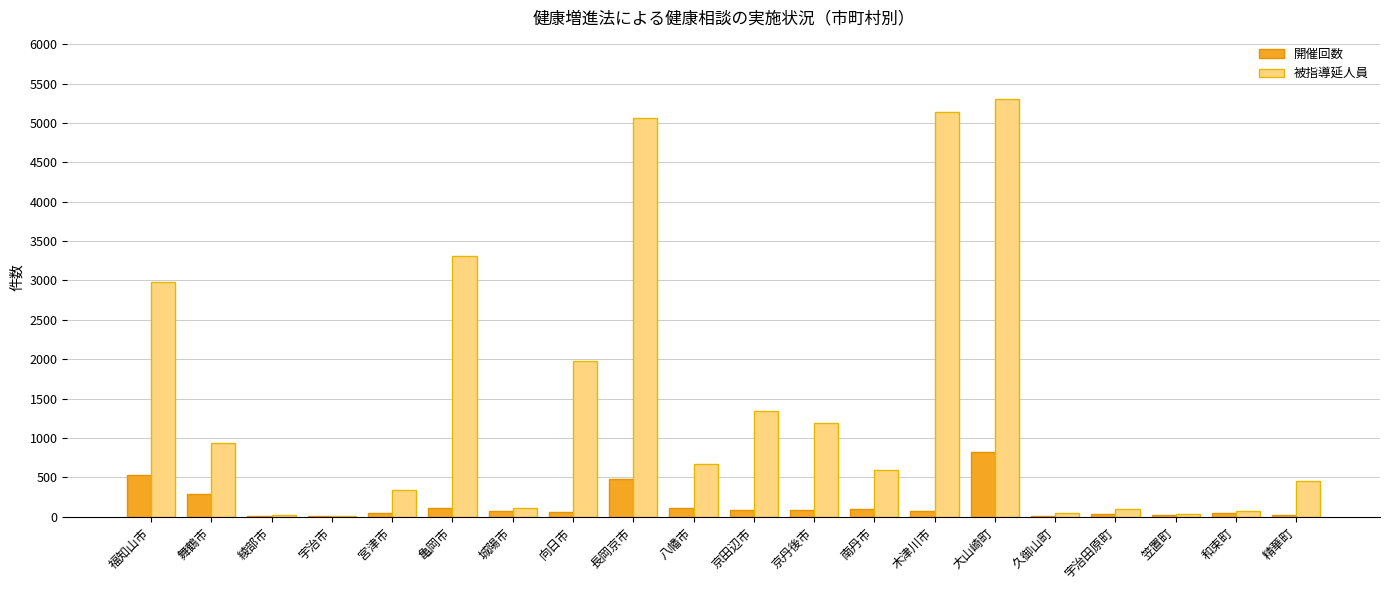

What is the spread (max minus min) of values at 大山崎町?

4476